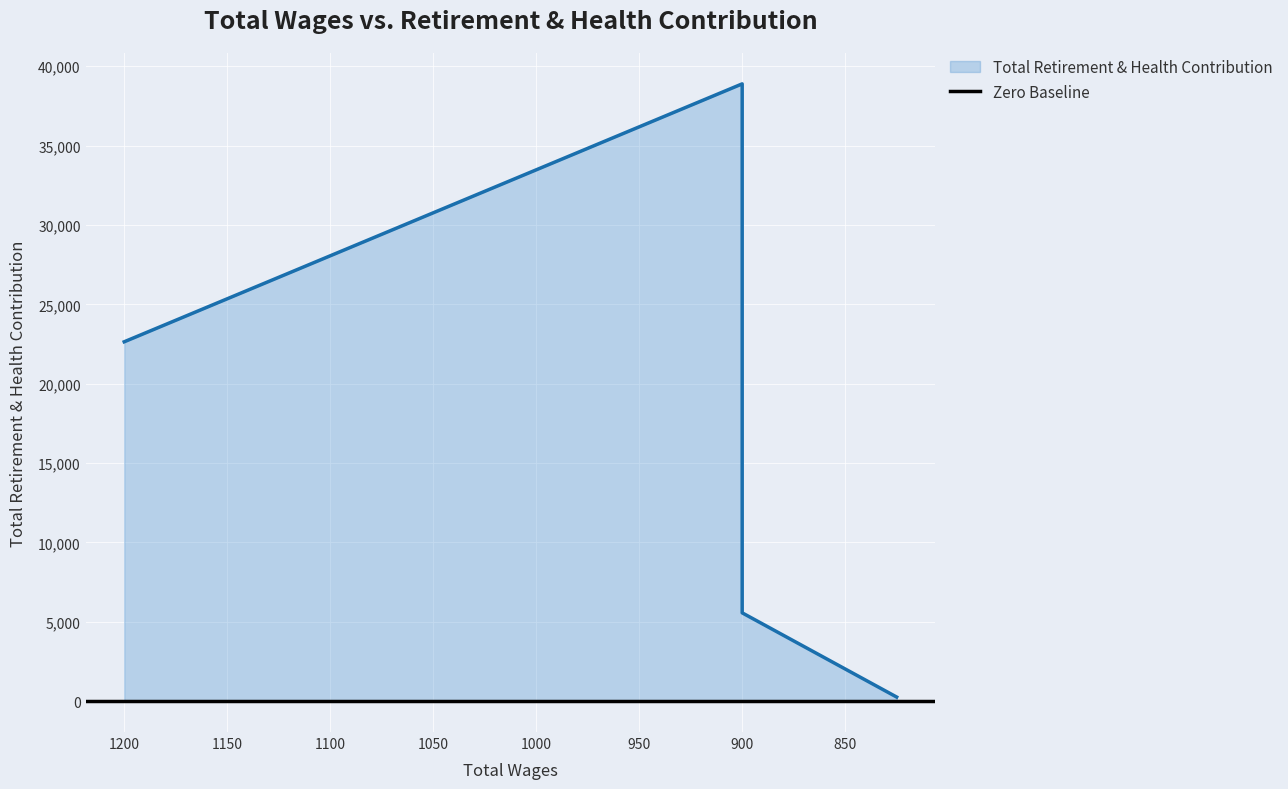

Between 900.0 and 900.0, which is larger?

900.0